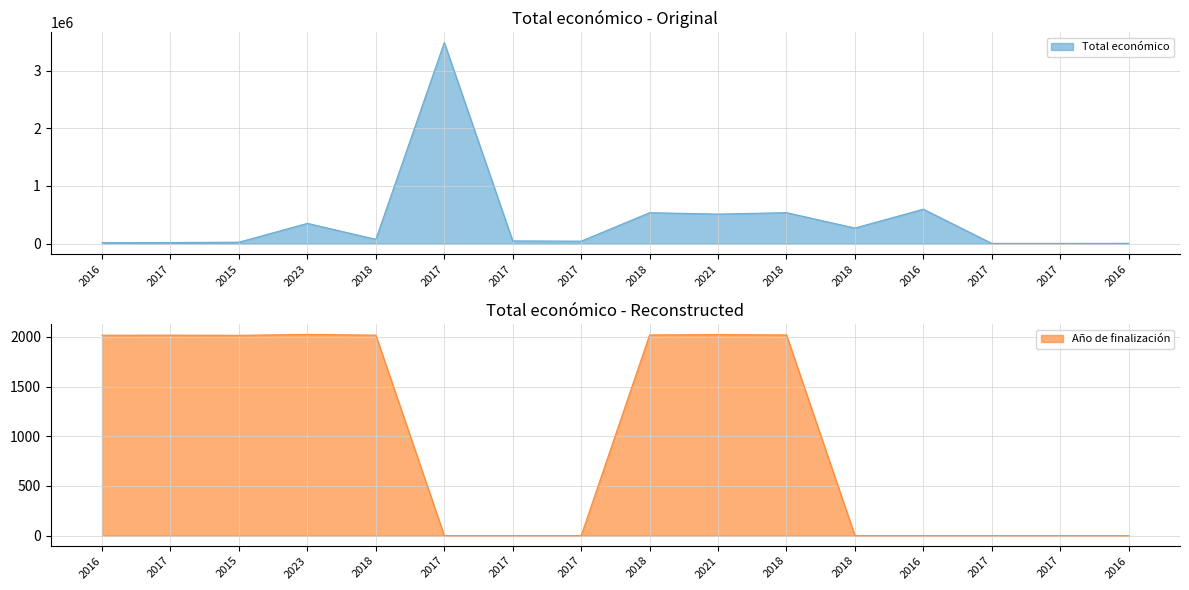

Reading left to right, extract all data points from this chart.

Total económico: 2016=18169	2017=19954	2015=26442	2023=352139	2018=75575	2017=3487018	2017=48000	2017=43769	2018=537357	2021=513192	2018=538000	2018=271552	2016=598049	2017=5000	2017=5000	2016=6000
Año de finalización: 2016=2017	2017=2018	2015=2016	2023=2025	2018=2018	2017=0	2017=0	2017=0	2018=2020	2021=2023	2018=2020	2018=0	2016=0	2017=0	2017=0	2016=0